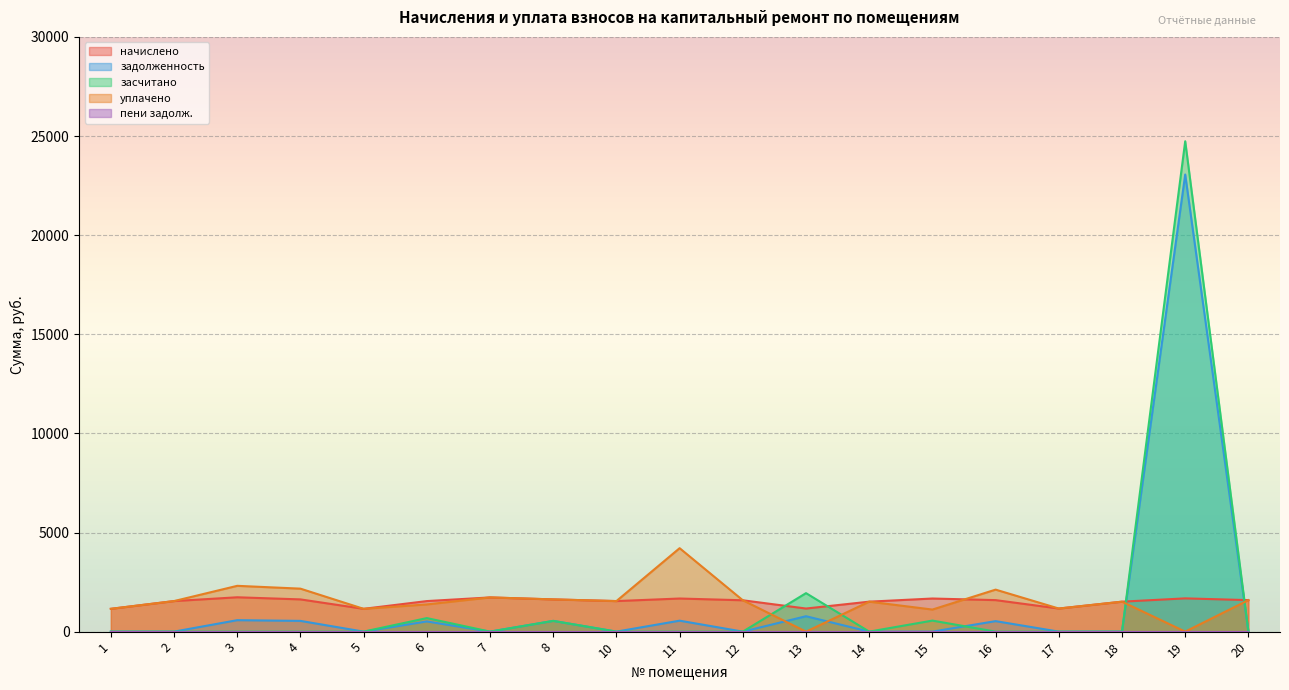

Reading right to left, extract all data points from this chart.

начислено: 1589.1	1677.6	1511.7	1165.1	1589.1	1670.2	1511.7	1165.1	1581.7	1670.2	1541.2	1626.0	1725.5	1541.2	1150.3	1626.0	1732.9	1541.2	1150.3
задолженность: 0.0	23058.2	0.0	0.0	529.7	0.0	0.0	776.7	0.0	552.6	0.0	542.0	0.0	513.7	0.0	542.0	577.6	0.0	0.0
засчитано: 0.0	24735.8	0.0	0.0	0.0	556.7	0.0	1941.8	0.0	0.0	0.0	542.0	0.0	682.9	0.0	0.0	0.0	0.0	0.0
уплачено: 1589.1	0.0	1511.7	1165.1	2118.8	1113.5	1511.7	0.0	1581.7	4209.6	1541.2	1626.0	1725.5	1372.0	1150.3	2168.0	2310.5	1541.2	1150.3